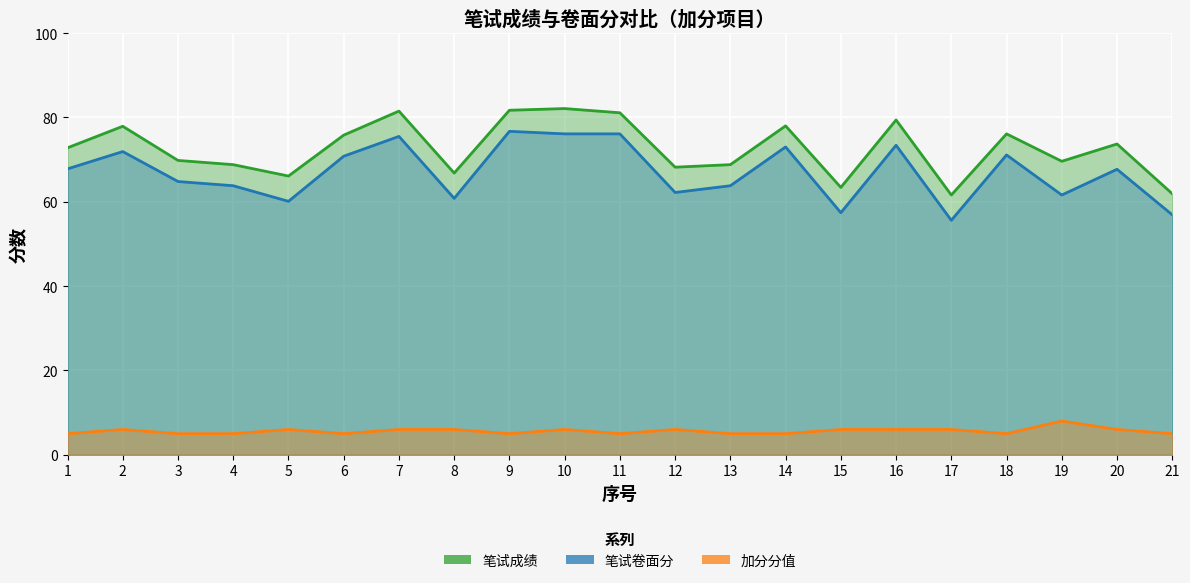

How many data points does each series have?

21